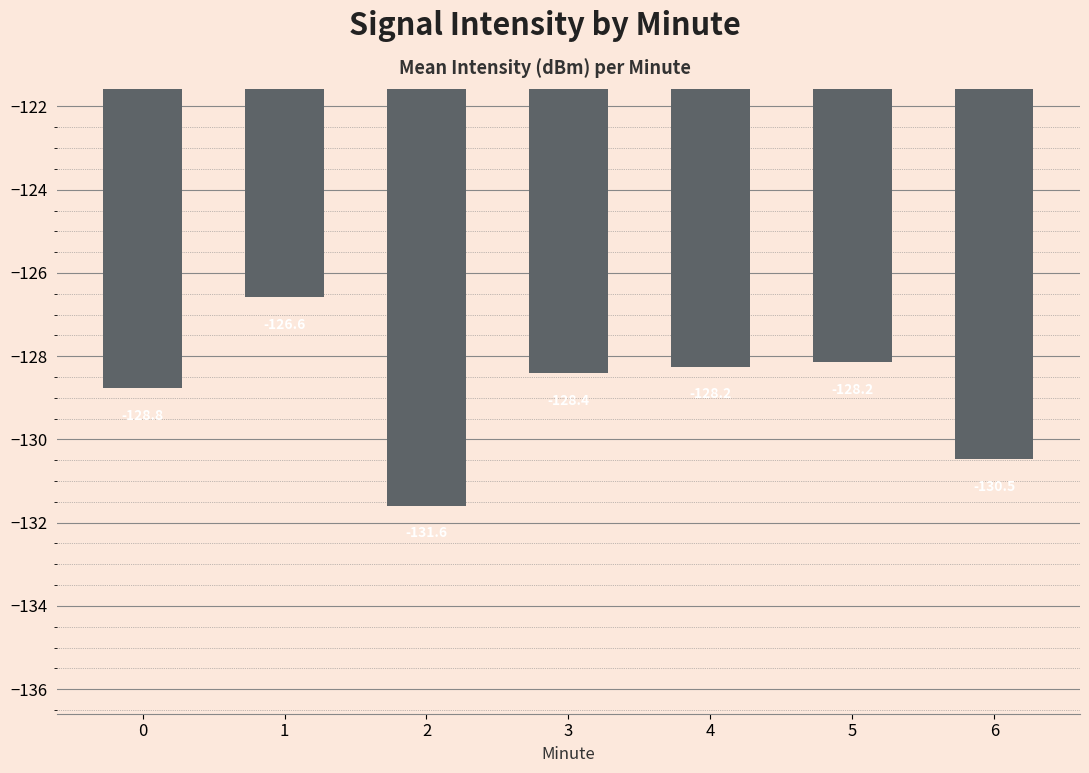

The chart shows a value of -128.2 at 4. True or false?

True